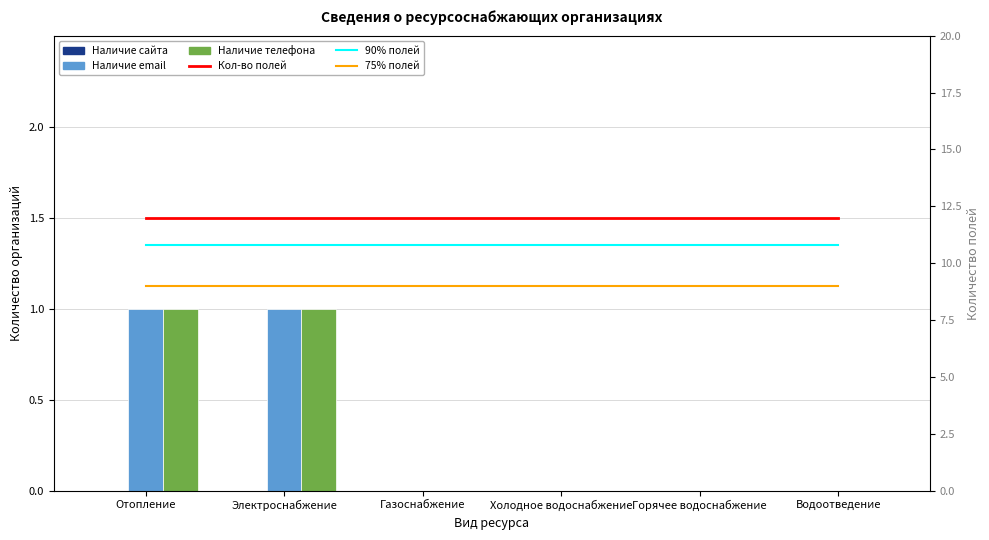

Reading left to right, transcribe all the data shown in this chart.

Наличие сайта: Отопление=0.0	Электроснабжение=0.0	Газоснабжение=0.0	Холодное водоснабжение=0.0	Горячее водоснабжение=0.0	Водоотведение=0.0
Наличие email: Отопление=1.0	Электроснабжение=1.0	Газоснабжение=0.0	Холодное водоснабжение=0.0	Горячее водоснабжение=0.0	Водоотведение=0.0
Наличие телефона: Отопление=1.0	Электроснабжение=1.0	Газоснабжение=0.0	Холодное водоснабжение=0.0	Горячее водоснабжение=0.0	Водоотведение=0.0
Кол-во полей: Отопление=12.0	Электроснабжение=12.0	Газоснабжение=12.0	Холодное водоснабжение=12.0	Горячее водоснабжение=12.0	Водоотведение=12.0
90% полей: Отопление=10.8	Электроснабжение=10.8	Газоснабжение=10.8	Холодное водоснабжение=10.8	Горячее водоснабжение=10.8	Водоотведение=10.8
75% полей: Отопление=9.0	Электроснабжение=9.0	Газоснабжение=9.0	Холодное водоснабжение=9.0	Горячее водоснабжение=9.0	Водоотведение=9.0